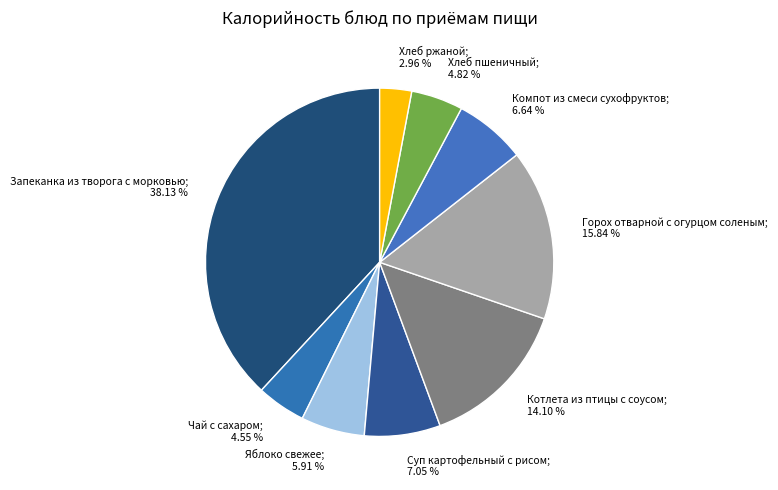

How many slices are in this pie chart?

9